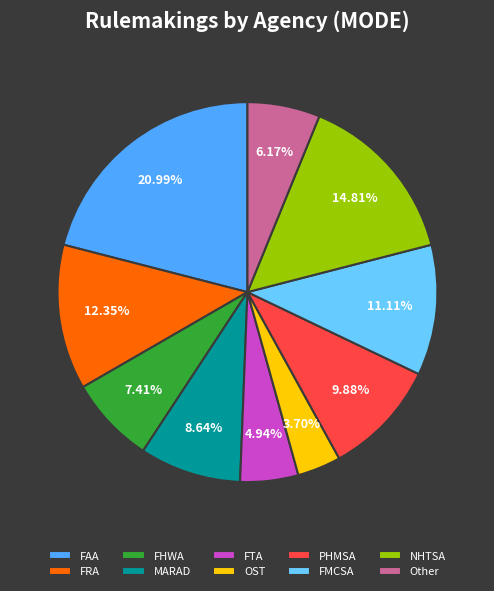

How much of the chart is everything except FTA?

95.1%